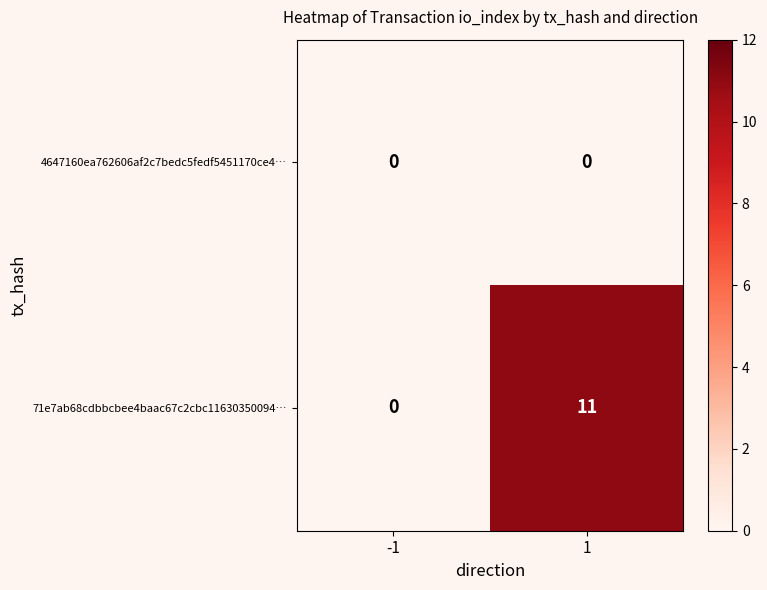

Reading left to right, list all the values displayed in this chart.

4647160ea762606af2c7bedc5fedf5451170ce4…: -1=0	1=0
71e7ab68cdbbcbee4baac67c2cbc11630350094…: -1=0	1=11